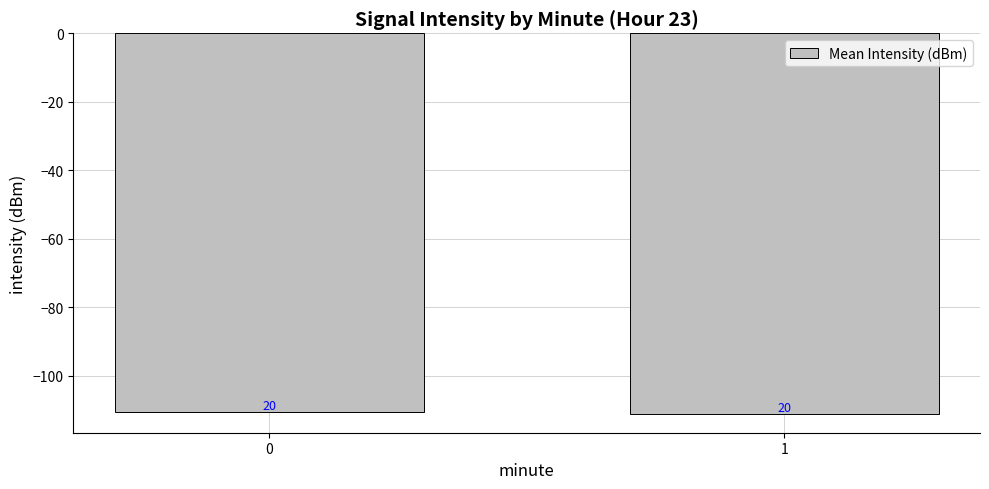

Reading right to left, extract all data points from this chart.

-111.0	-110.6